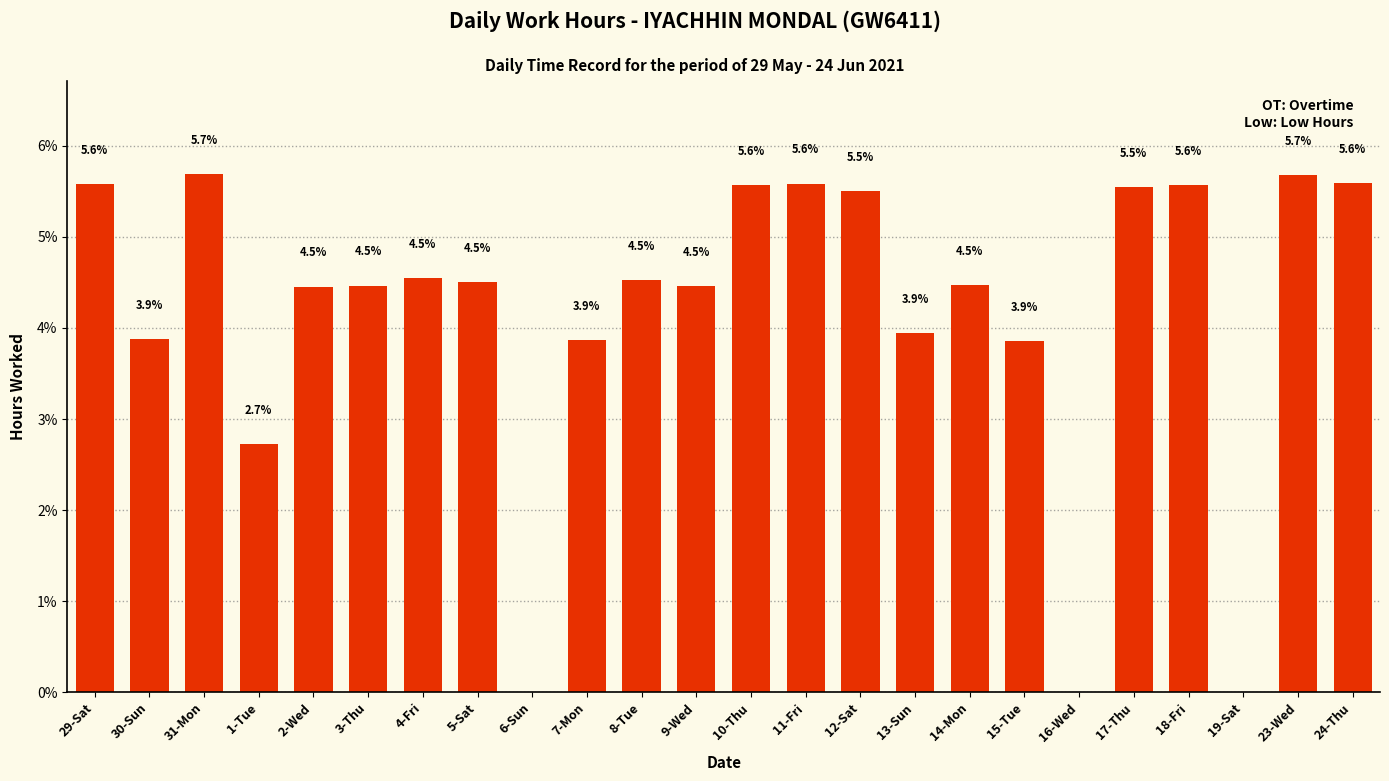

How many data points are above 4?

16